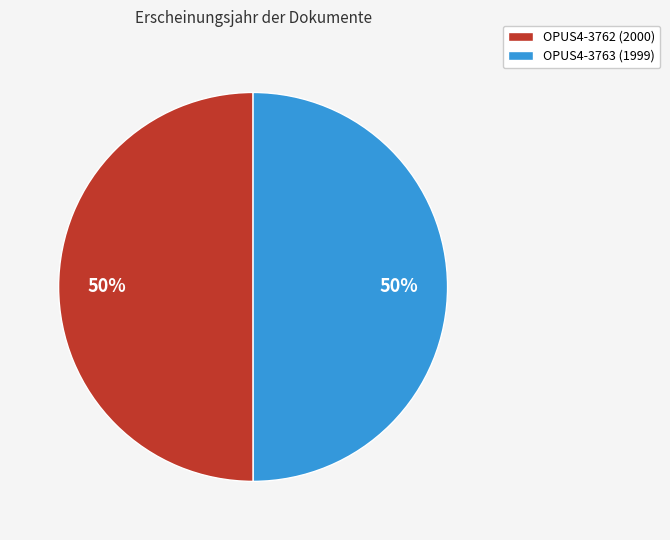

To the nearest percent, what is the combined percentage of OPUS4-3763 (1999) and OPUS4-3762 (2000)?

100%